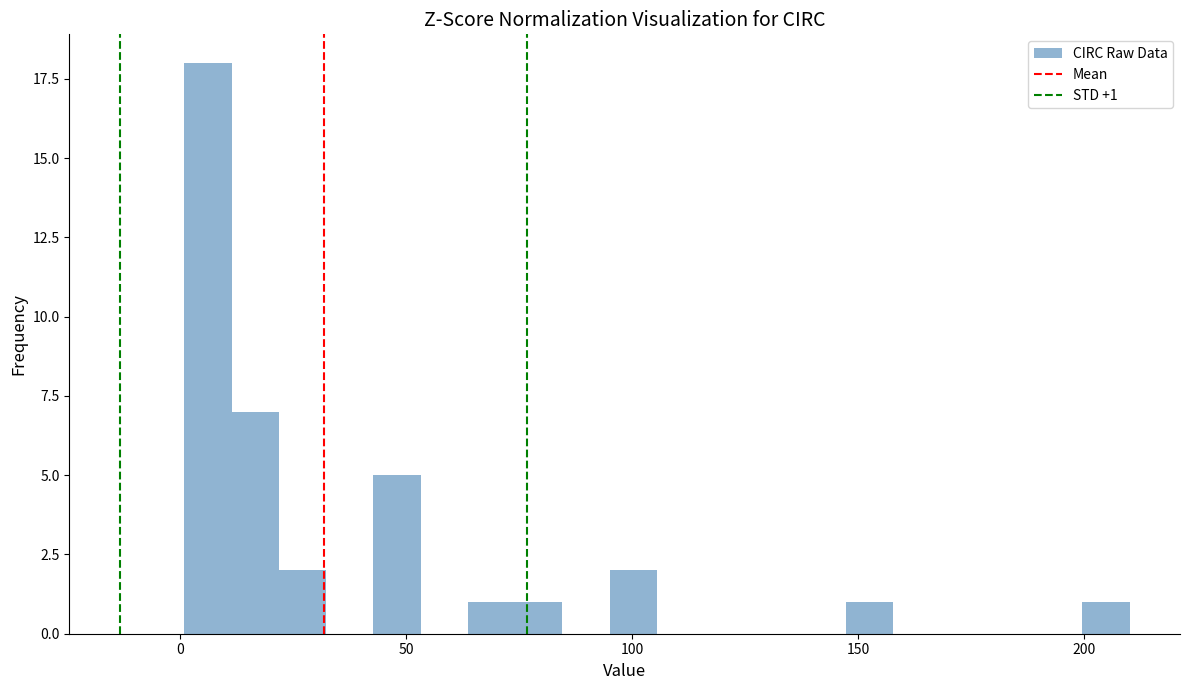

Around what value on the x-axis is the tallest bar? Give the approximate position of its centre, as read against the axis.

5